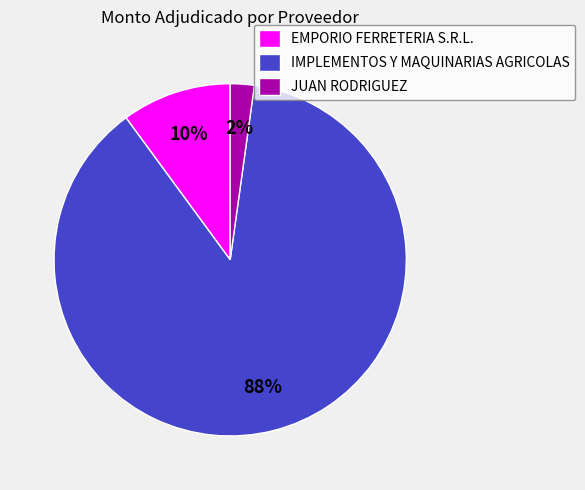

What percentage is the JUAN RODRIGUEZ slice, to the nearest percent?

2%